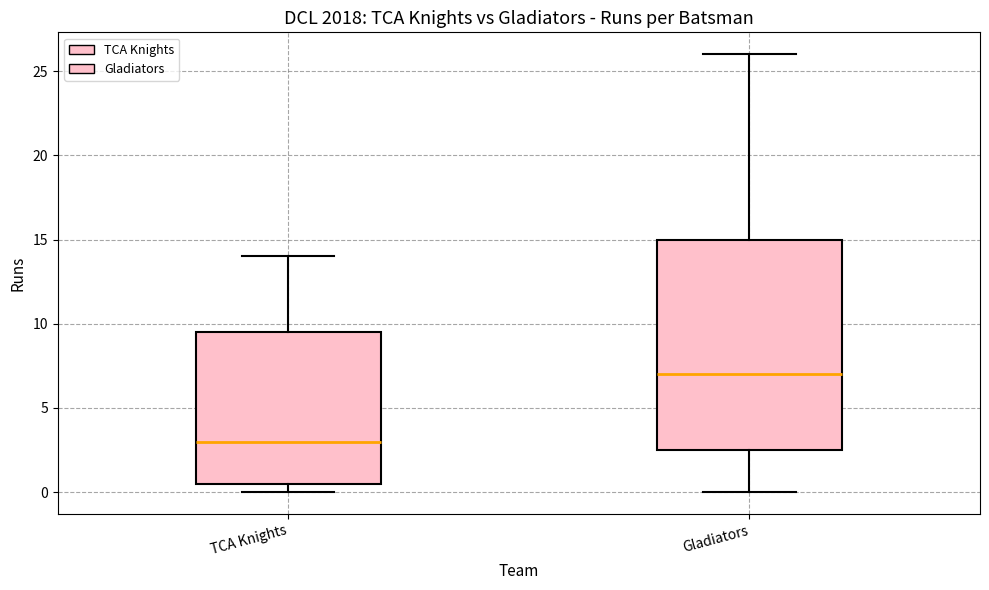

Reading left to right, read every box against the y-axis: the position of its median line, the range the box covers, and the ends of its whiskers. The values are not printed on the chart, so give them approximately, as read against the axis.

TCA Knights: median 3.0, box 0.5 to 9.5, whiskers 0.0 to 14.0
Gladiators: median 7.0, box 2.5 to 15.0, whiskers 0.0 to 26.0